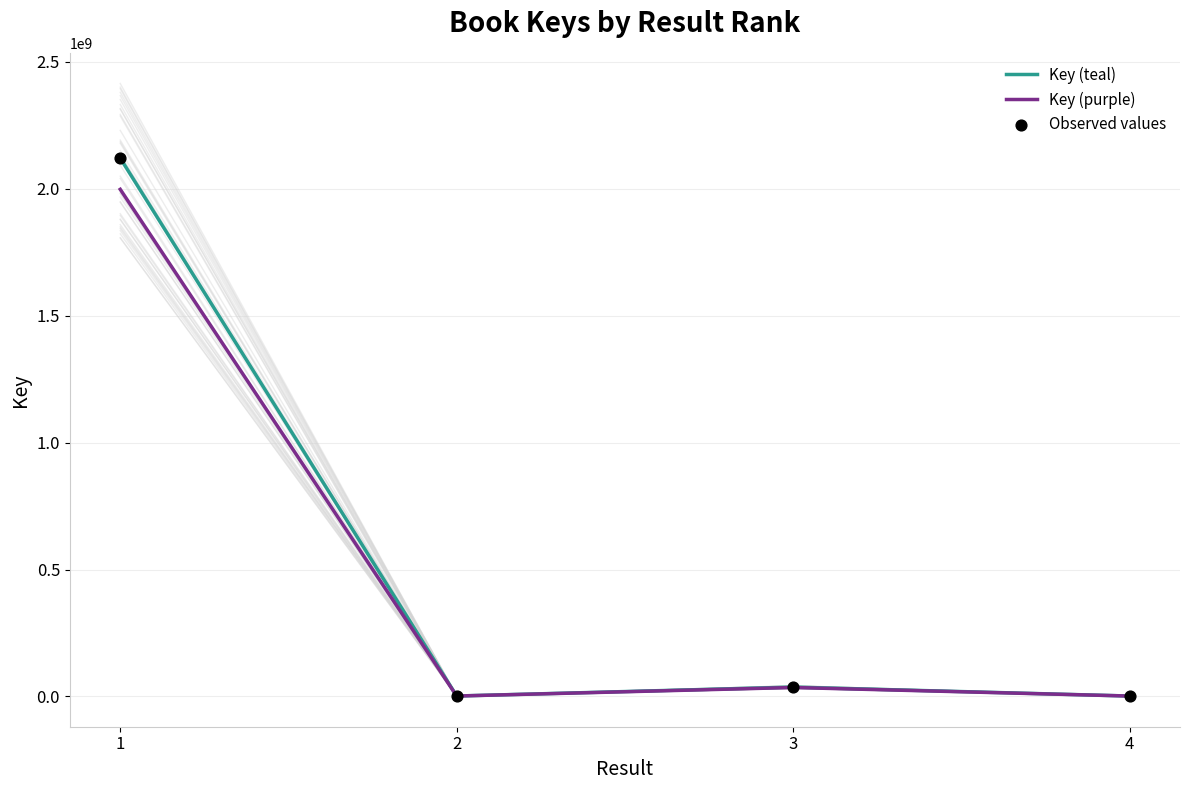

At which category is the sum across all series the highest?

1